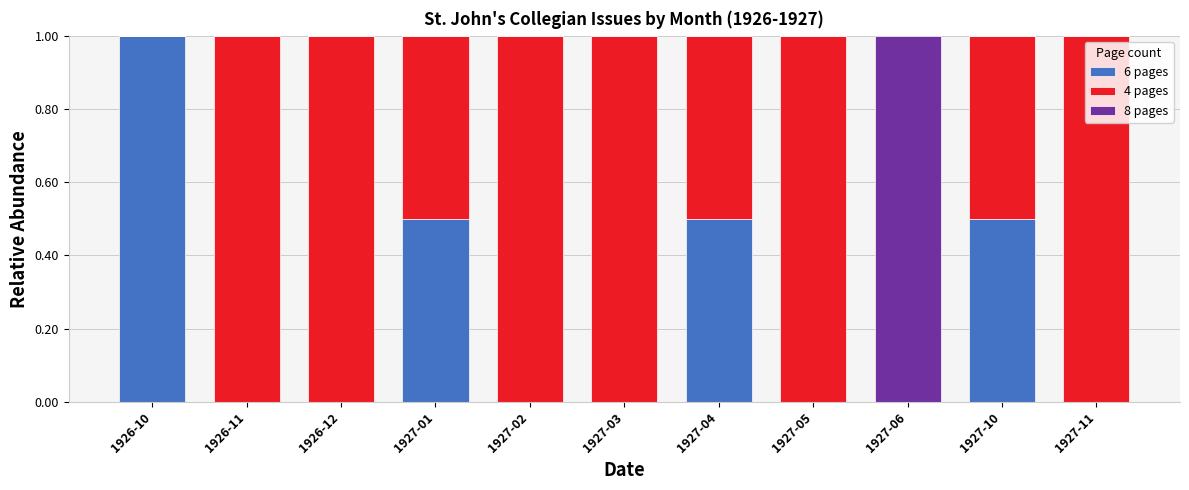

Which category has the highest value in the 6 pages series?

1926-10